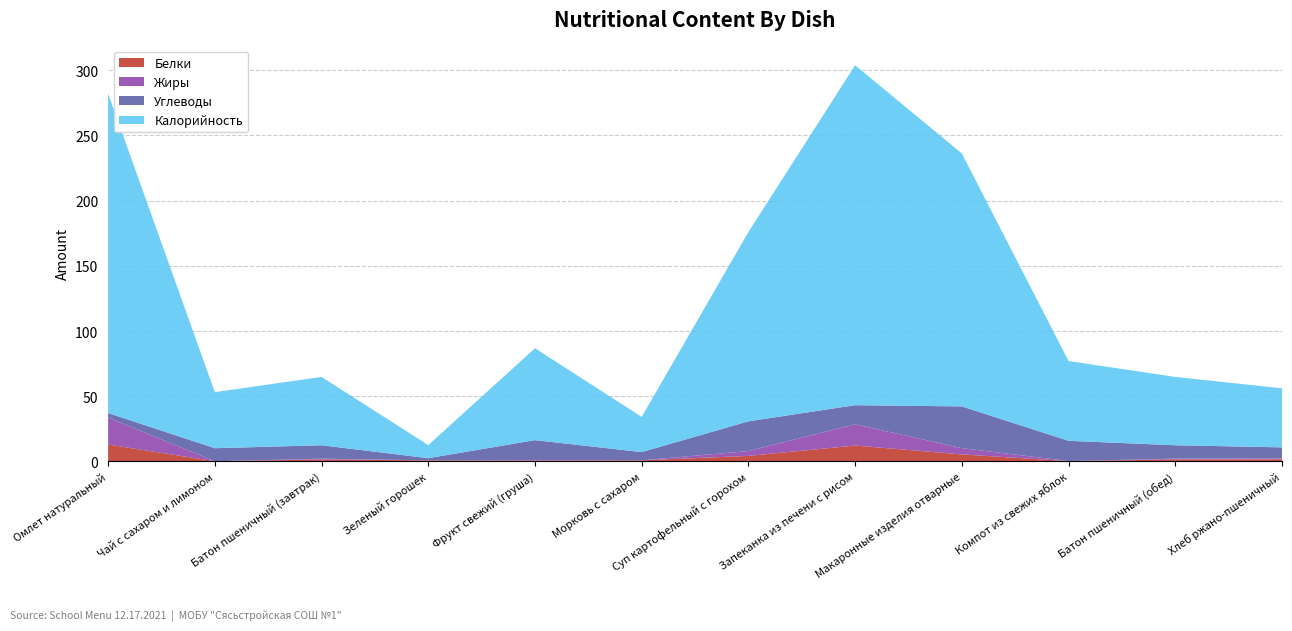

Reading right to left, list all the values displayed in this chart.

Белки: 1.6	1.5	0.2	5.4	12.2	4.2	0.8	0.6	0.8	1.5	0.1	12.9
Жиры: 0.6	0.6	0.1	4.8	16.3	3.7	0.1	0.5	0.1	0.6	0.0	20.7
Углеводы: 8.5	10.3	15.5	32.0	14.7	22.8	6.3	15.2	1.6	10.3	10.0	3.5
Калорийность: 45.3	52.4	61.2	194.0	260.7	145.2	27.0	70.5	10.0	52.4	43.0	245.0